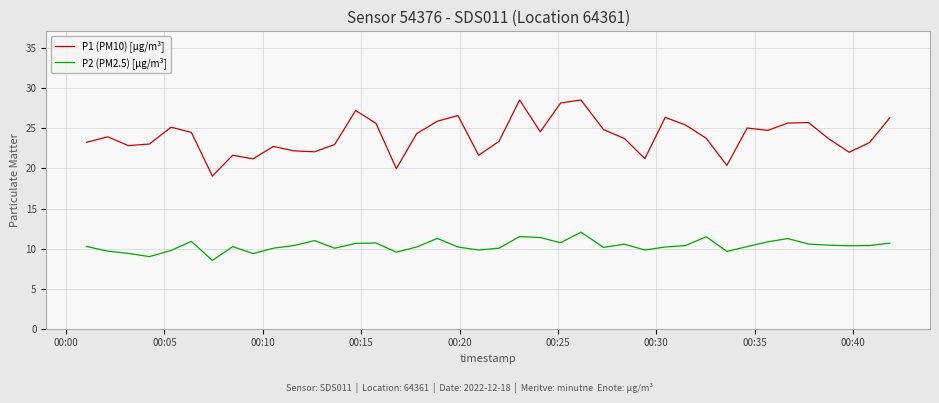

True or false: P2 (PM2.5) [µg/m³] and P1 (PM10) [µg/m³] intersect in this chart.

False